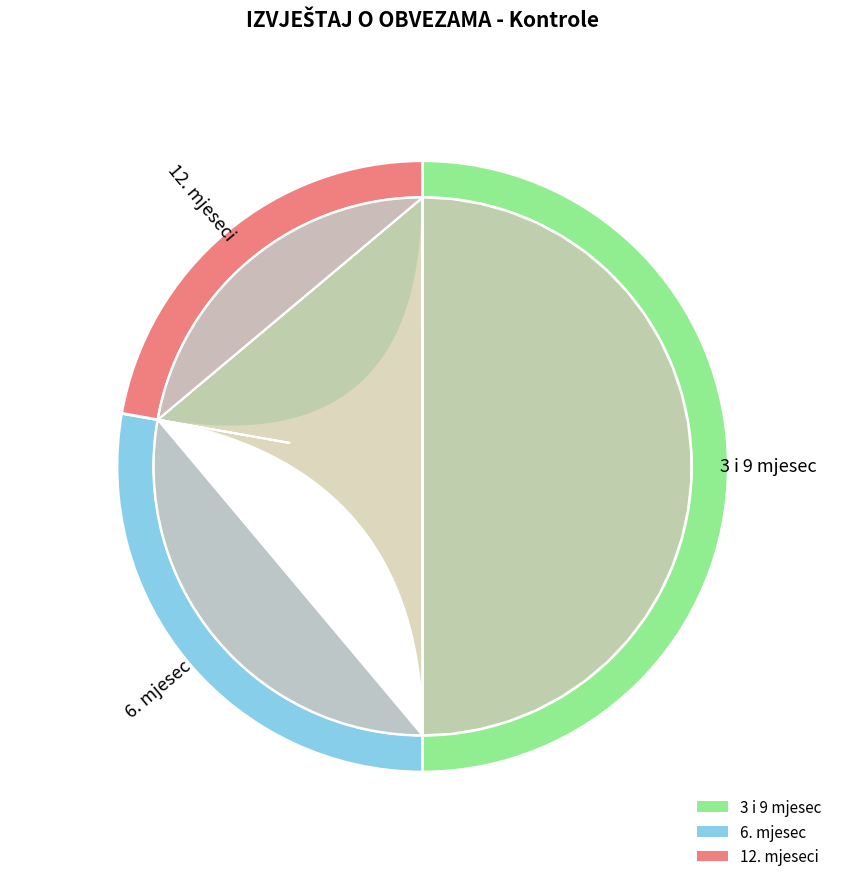

What is the largest slice in the pie chart?

3 i 9 mjesec